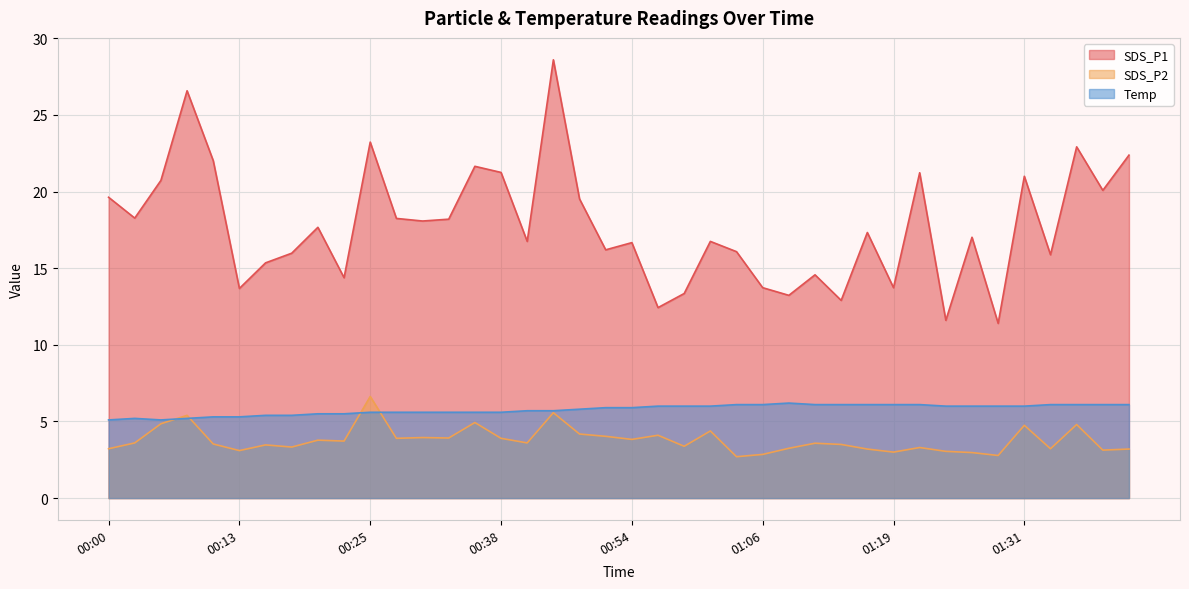

Which has a higher value, 01:34 or 01:29?

01:34